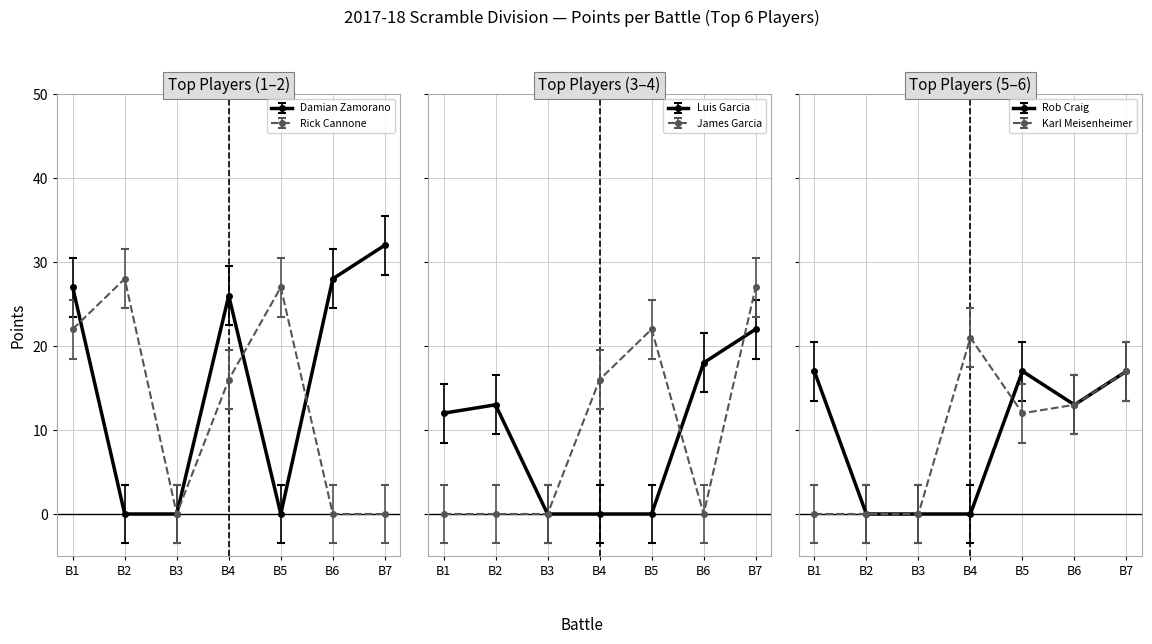

Where do Damian Zamorano and Rick Cannone first cross each other?

B1 and B2